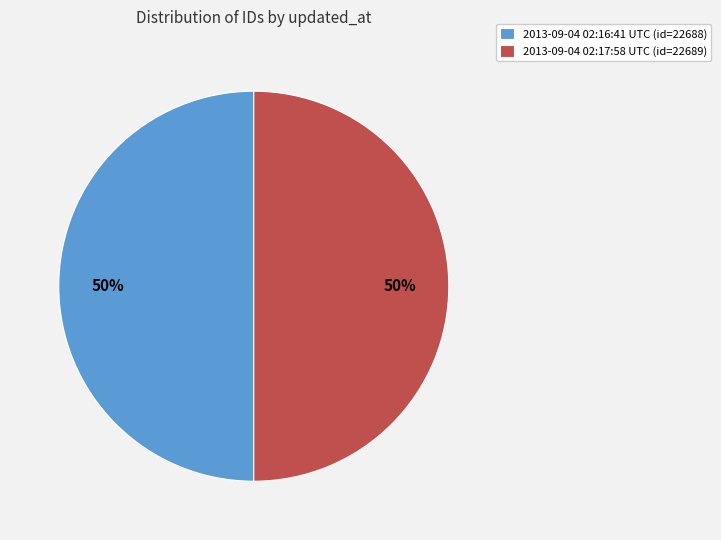

True or false: 2013-09-04 02:16:41 UTC (id=22688) accounts for 50% of the total.

True